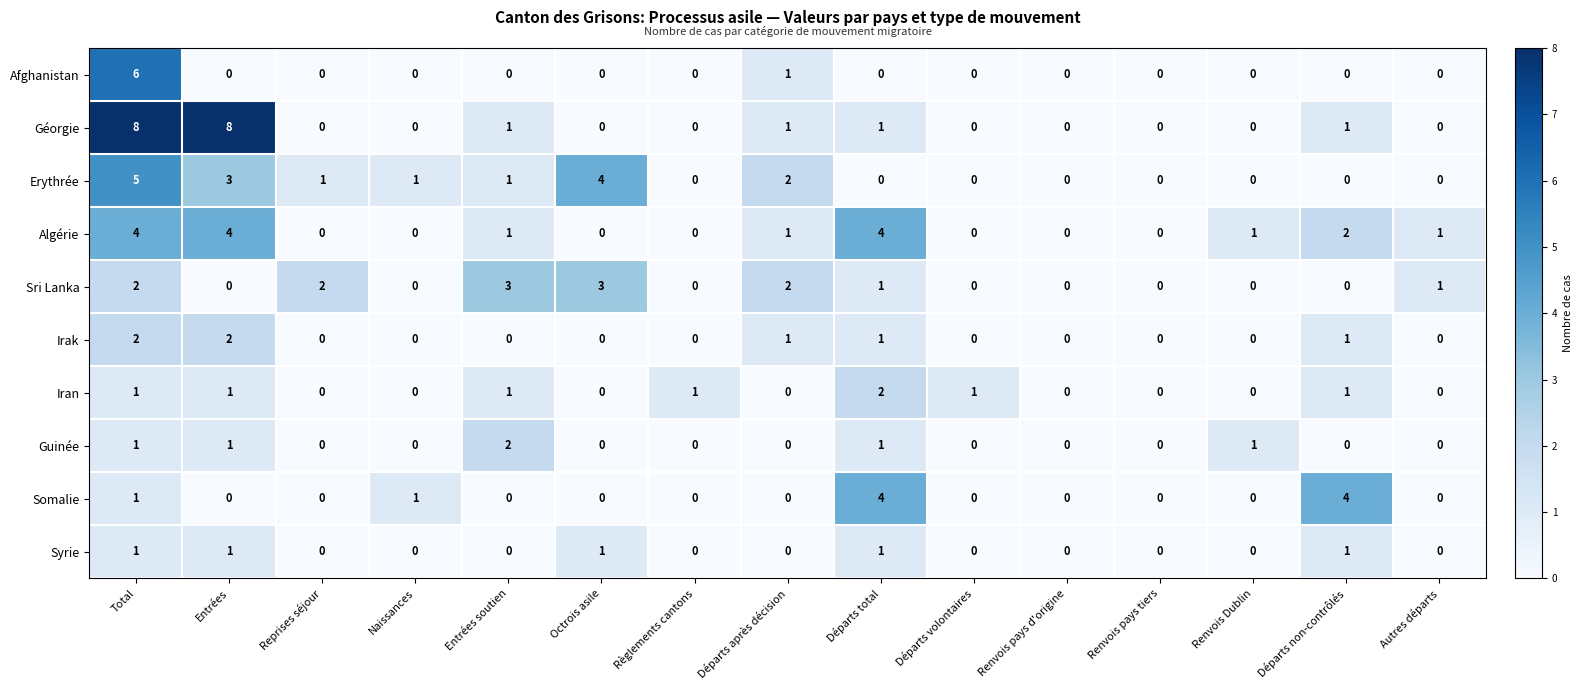

What is the sum of all Somalie values?

10